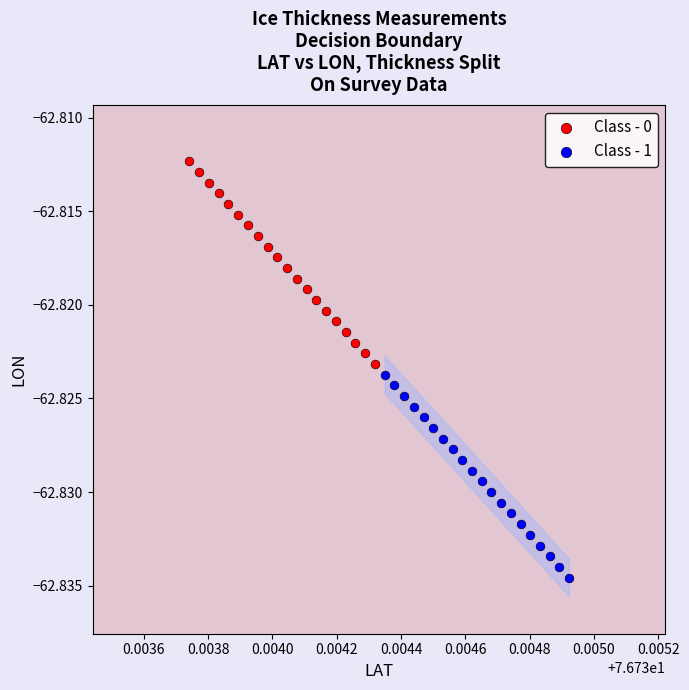

Which series has the widest spread of Y values?

Class - 1